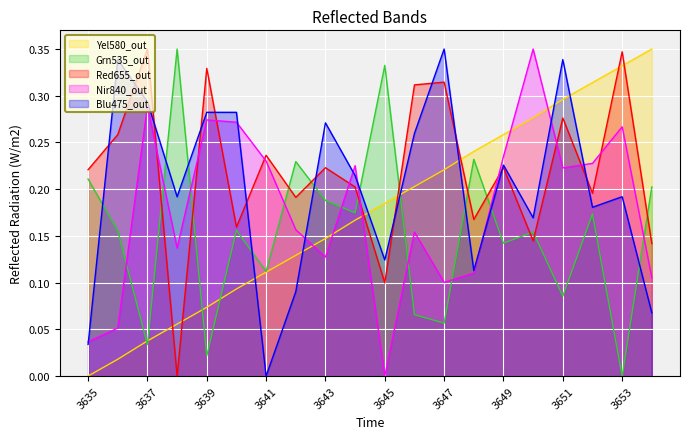

True or false: Yel580_out and Blu475_out intersect in this chart.

True